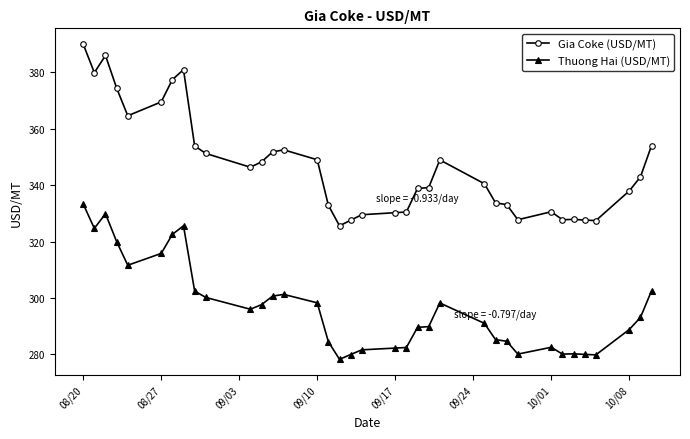

True or false: Thuong Hai (USD/MT) and Gia Coke (USD/MT) cross at least once.

False